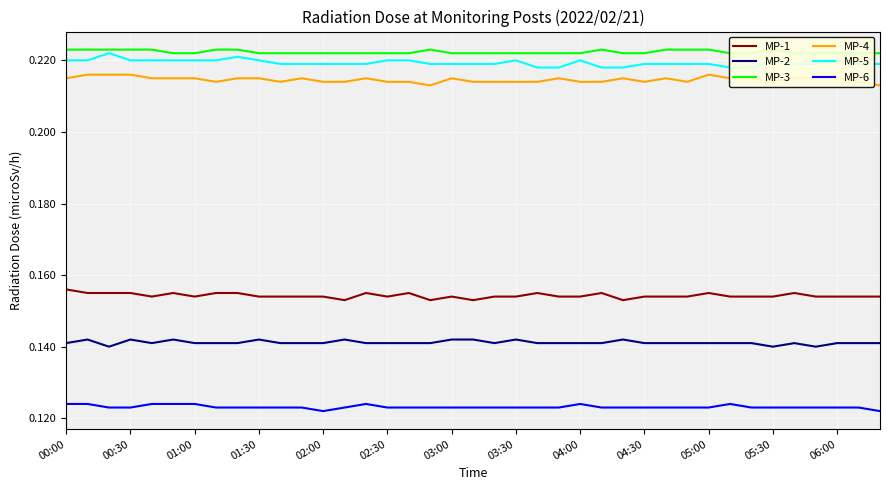

The MP-6 series shows 0.1 at 19. True or false?

True